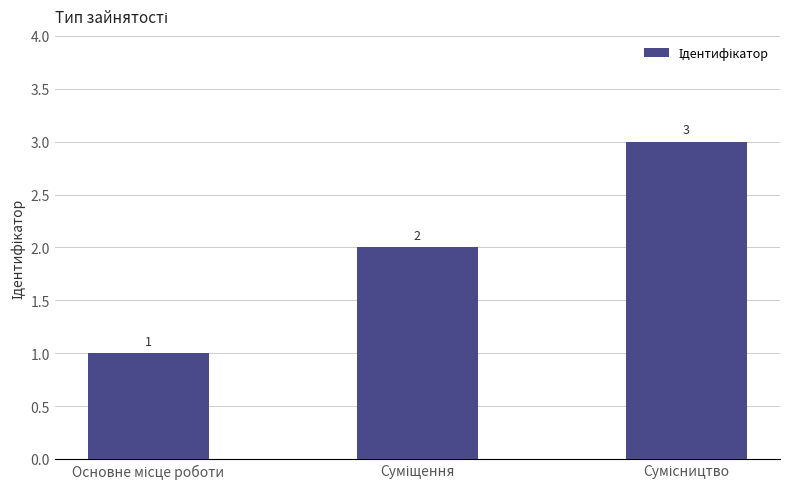

What is the value of the 2nd bar from the left?

2